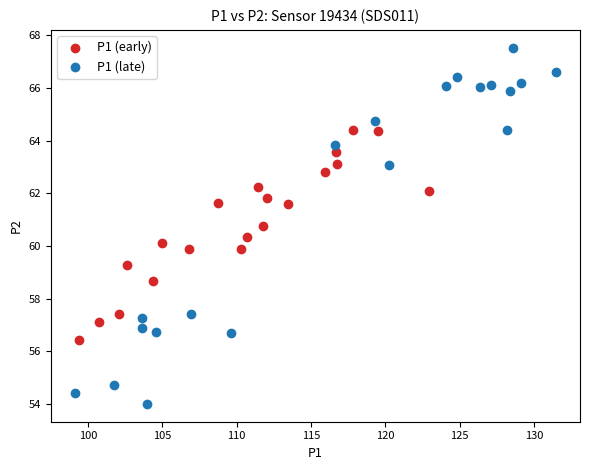

What are all the series names shown in the legend?

P1 (early), P1 (late)